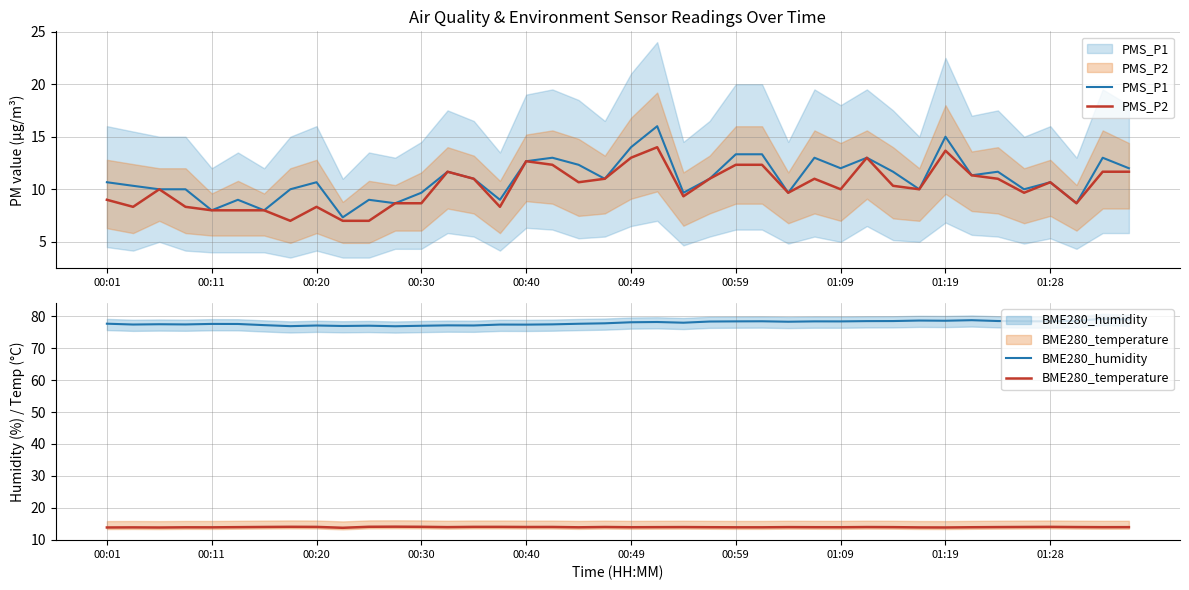

What are all the series names shown in the legend?

PMS_P1, PMS_P2, BME280_humidity, BME280_temperature